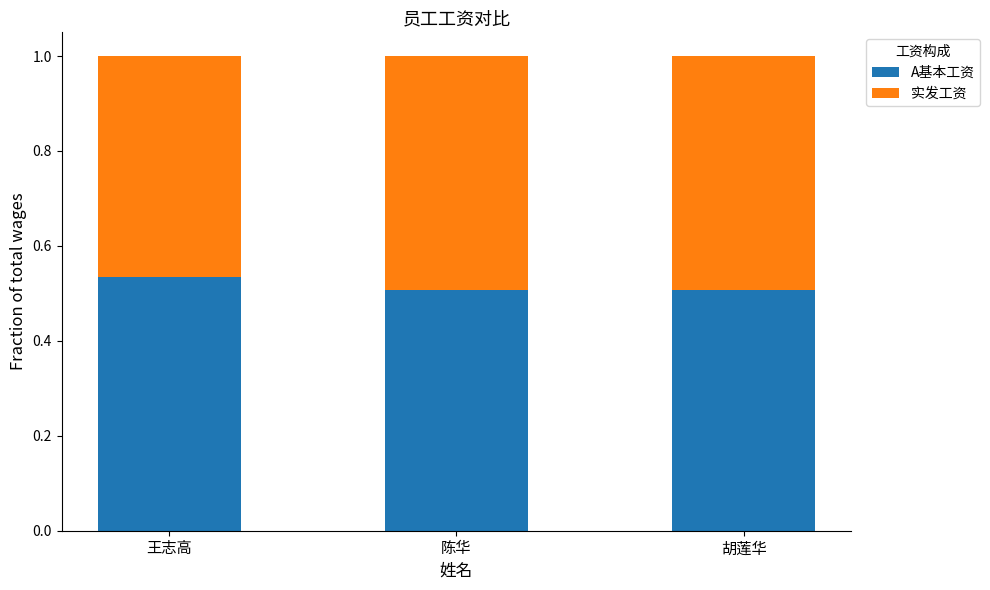

What is the sum of the A基本工资 values at 胡莲华 and 王志高?

1.0